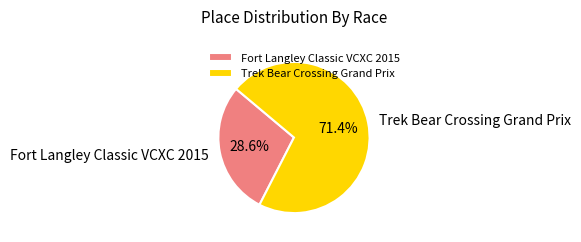

Which slice represents more than half of the pie?

Trek Bear Crossing Grand Prix